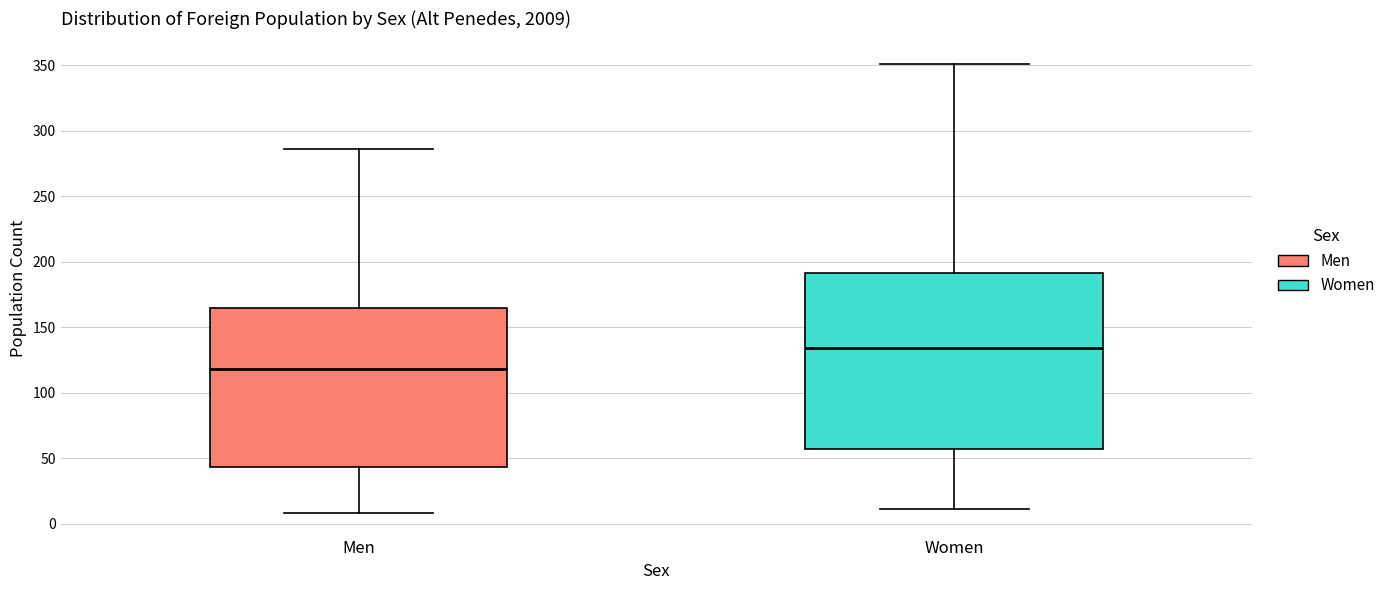

Which box's median line is the highest?

Women